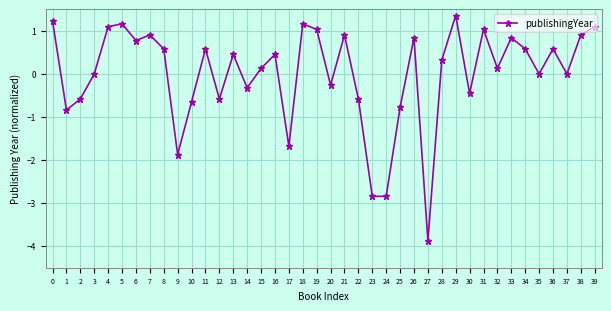

Reading right to left, list all the values displayed in this chart.

1.1	0.9	0.0	0.6	0.0	0.6	0.8	0.1	1.0	-0.5	1.4	0.3	-3.9	0.8	-0.8	-2.8	-2.8	-0.6	0.9	-0.3	1.0	1.2	-1.7	0.5	0.1	-0.3	0.5	-0.6	0.6	-0.6	-1.9	0.6	0.9	0.8	1.2	1.1	0.0	-0.6	-0.8	1.2